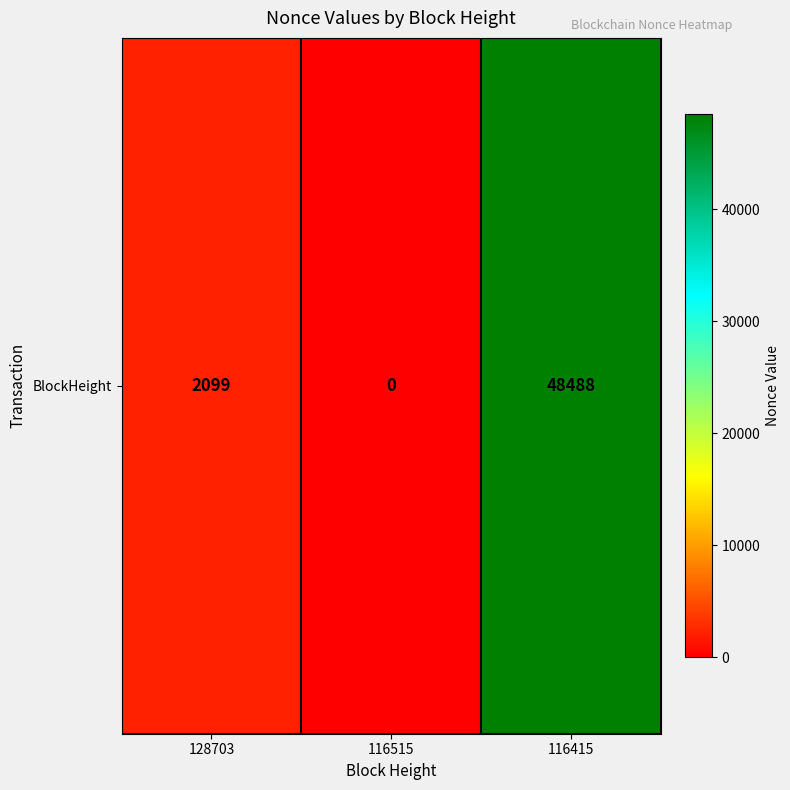

Reading right to left, what are all the values shown in this chart?

48488	0	2099